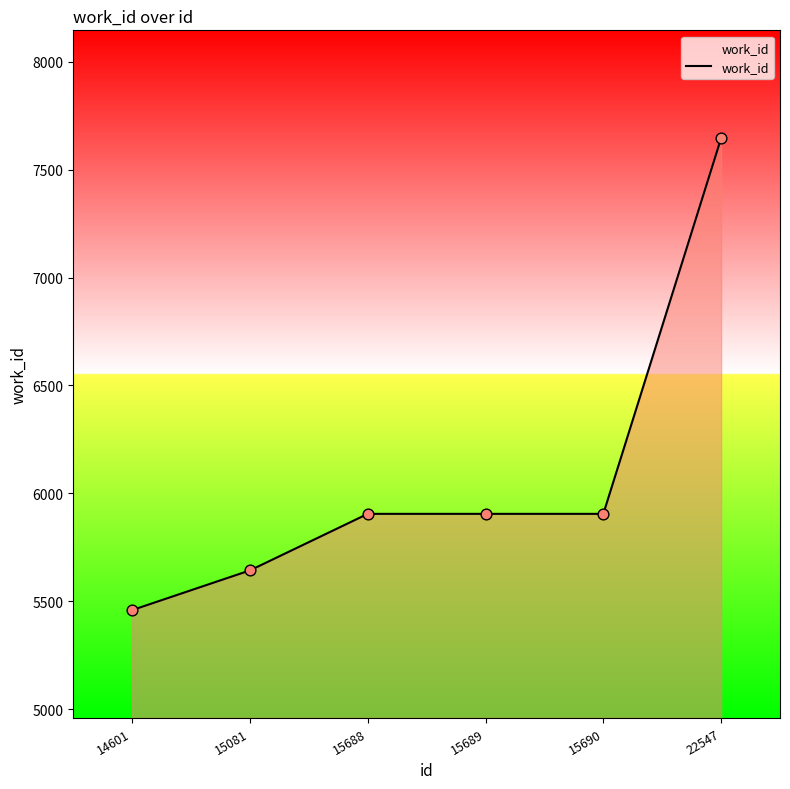

Between 15081 and 22547, which is larger?

22547